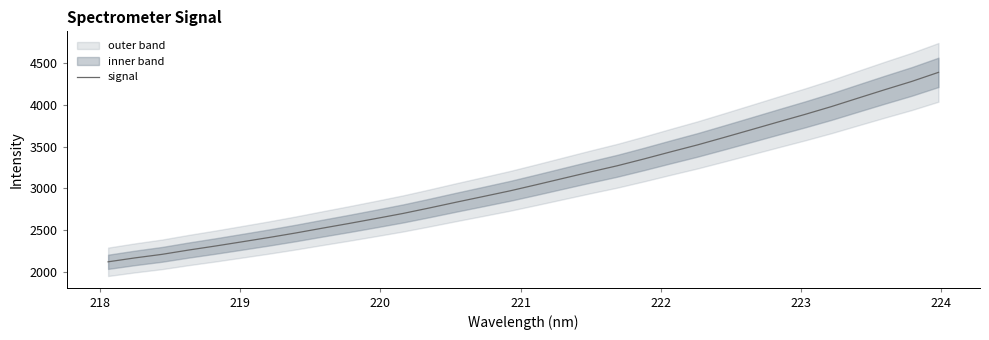

What is the highest value of the signal series?

4388.8